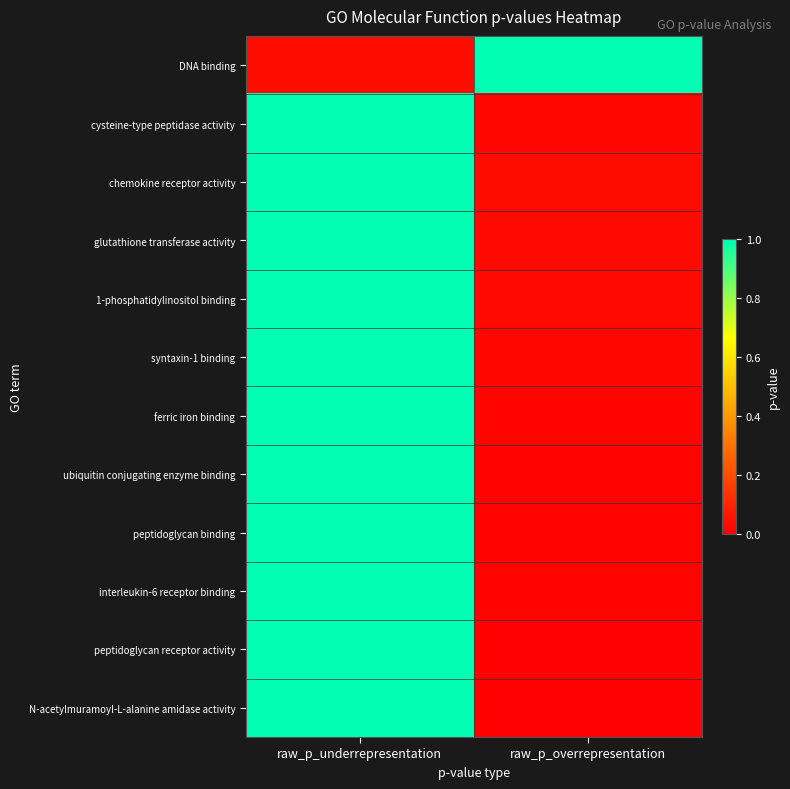

What is the spread (max minus min) of values at raw_p_underrepresentation?

1.0